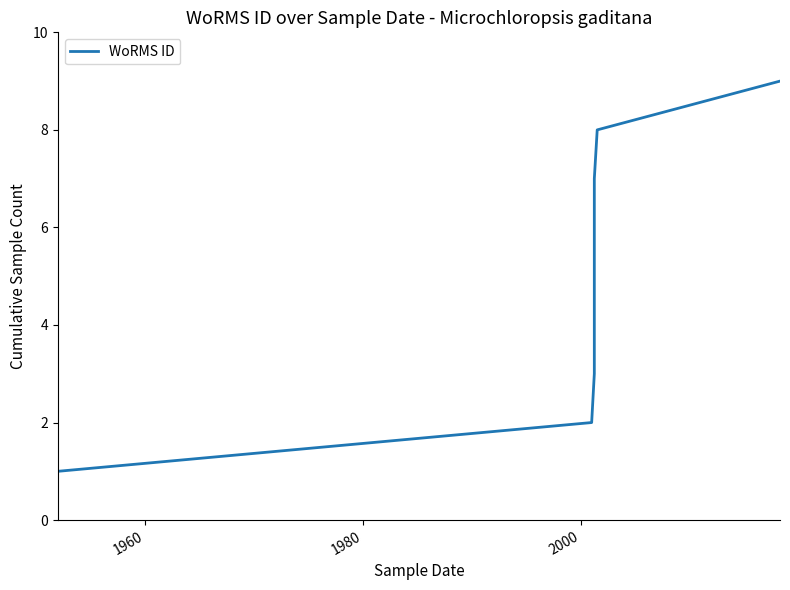

Does the chart display data point markers on the line(s)?

No